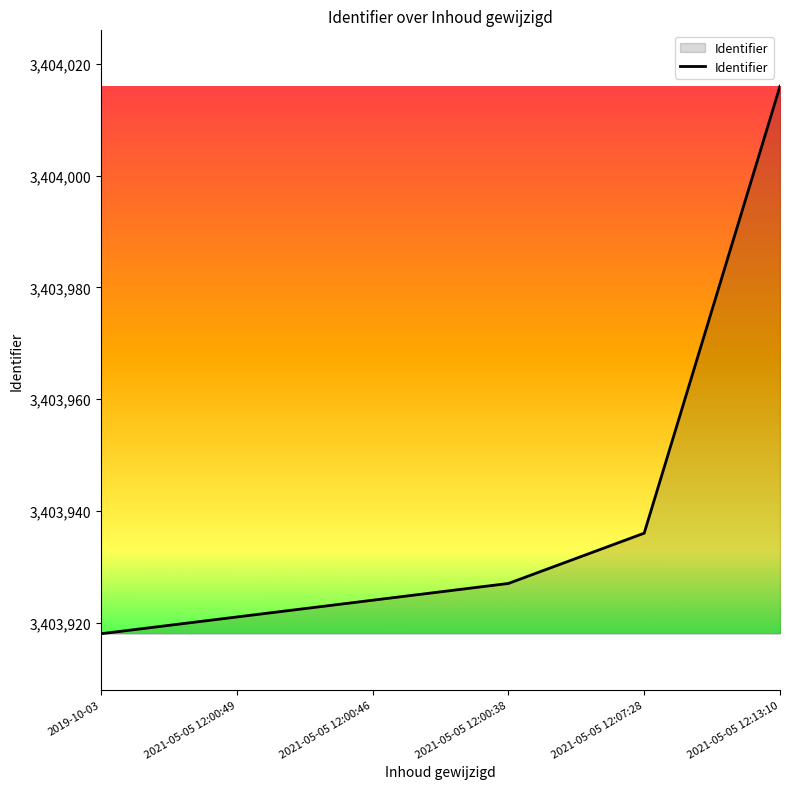

What is the maximum value shown in the chart?

3404016